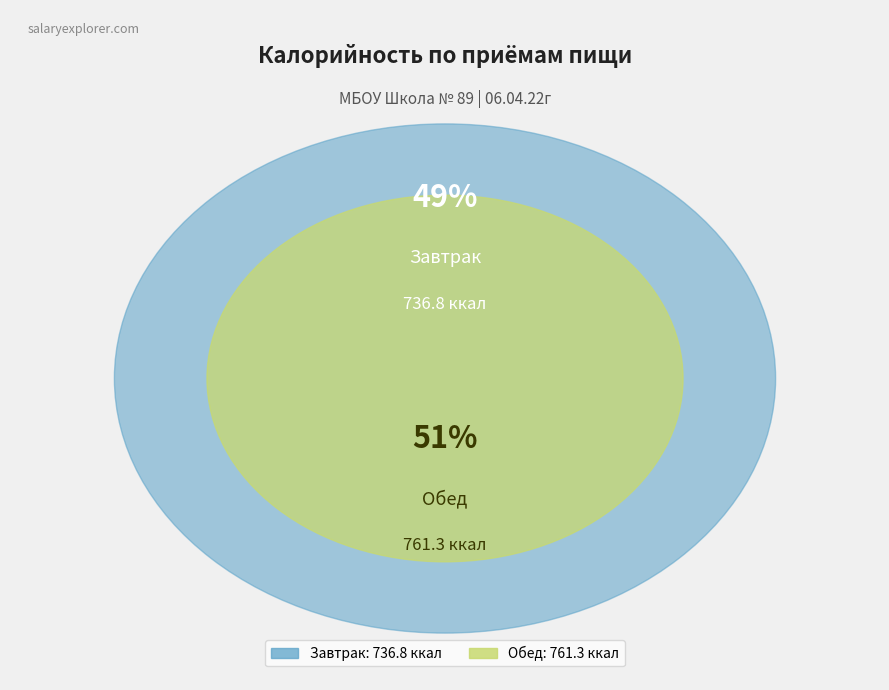

How many slices are in this pie chart?

2